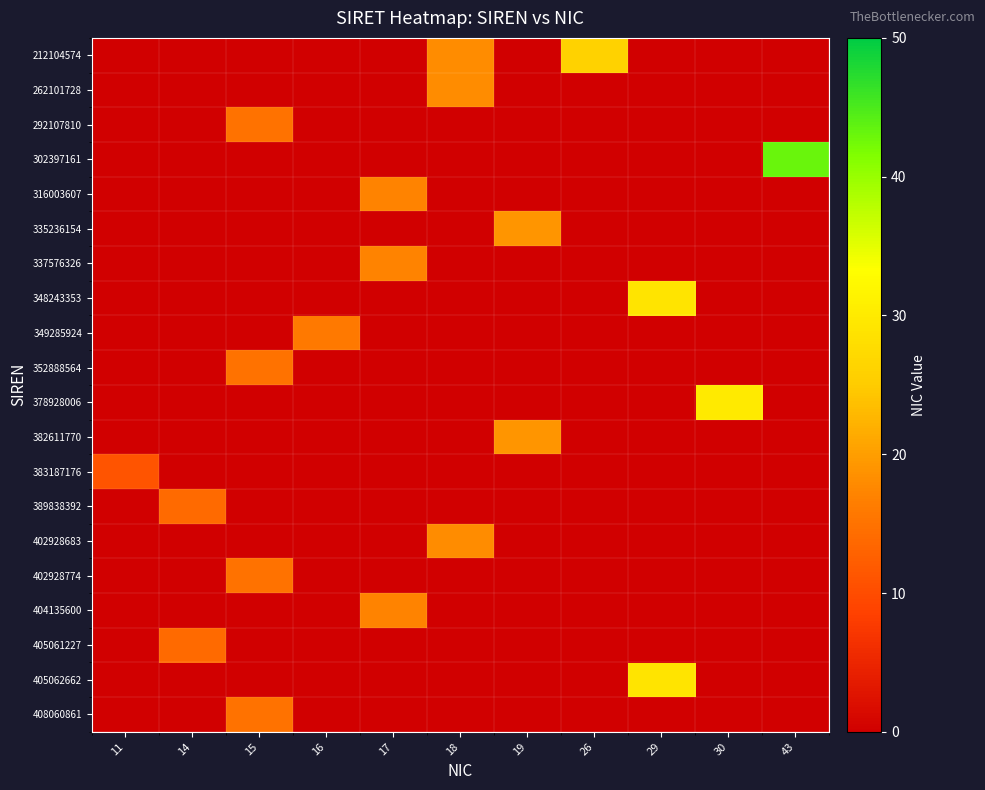

At which category does the chart reach its peak across all series?

43